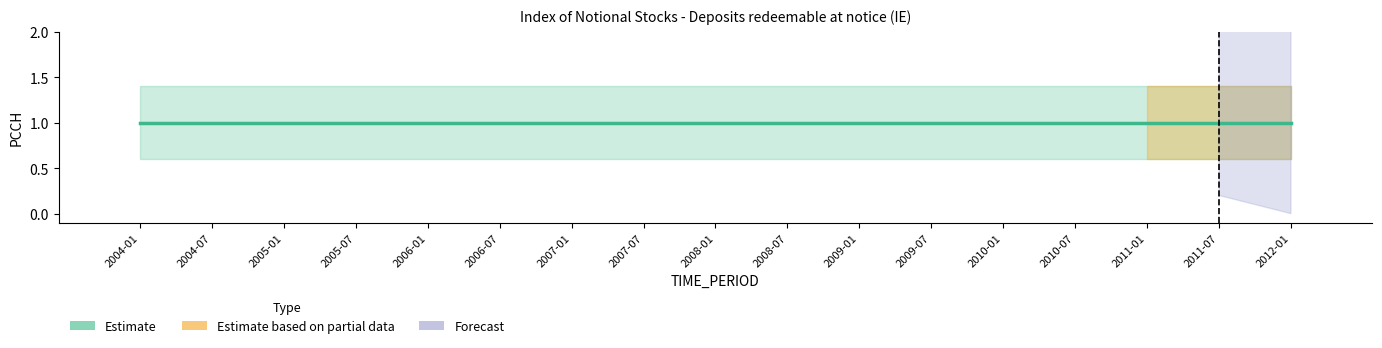

Reading left to right, what are all the values shown in this chart?

Estimate: 2004-01=1	2004-07=1	2005-01=1	2005-07=1	2006-01=1	2006-07=1	2007-01=1	2007-07=1	2008-01=1	2008-07=1	2009-01=1	2009-07=1	2010-01=1	2010-07=1	2011-01=1	2011-07=1	2012-01=1
OBS_VALUE: 2004-01=0	2004-07=0	2005-01=0	2005-07=0	2006-01=0	2006-07=0	2007-01=0	2007-07=0	2008-01=0	2008-07=0	2009-01=0	2009-07=0	2010-01=0	2010-07=0	2011-01=0	2011-07=0	2012-01=0